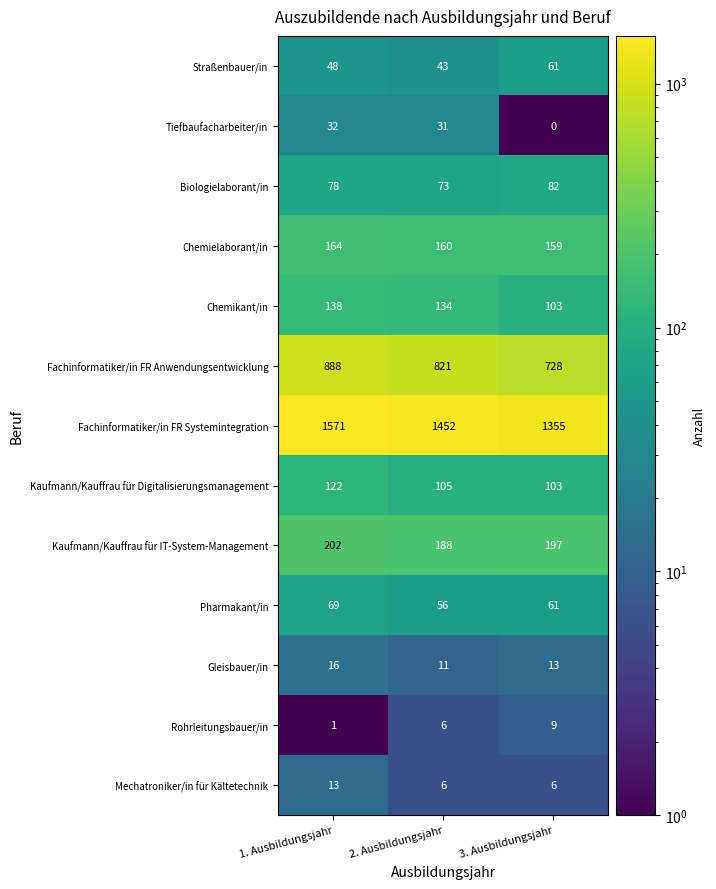

How many distinct data groups are displayed?

13